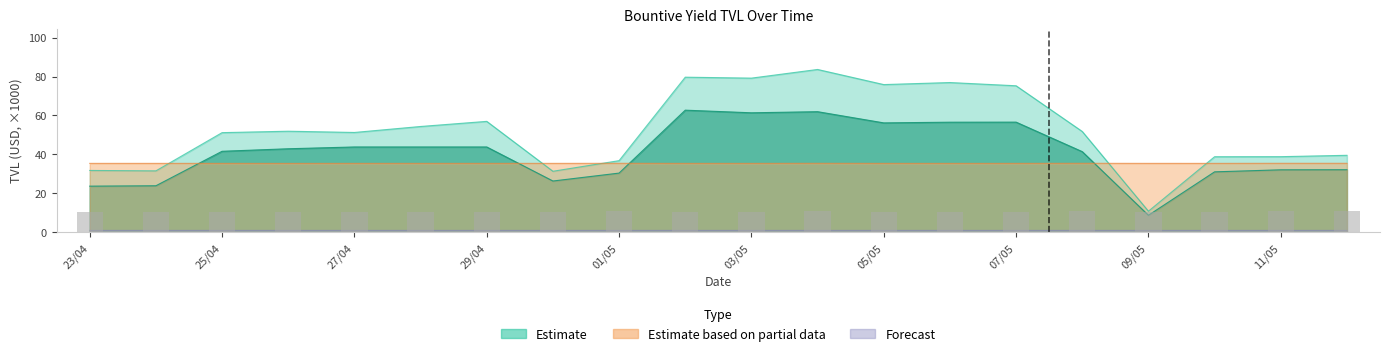

What is the greatest value displayed?

83.6